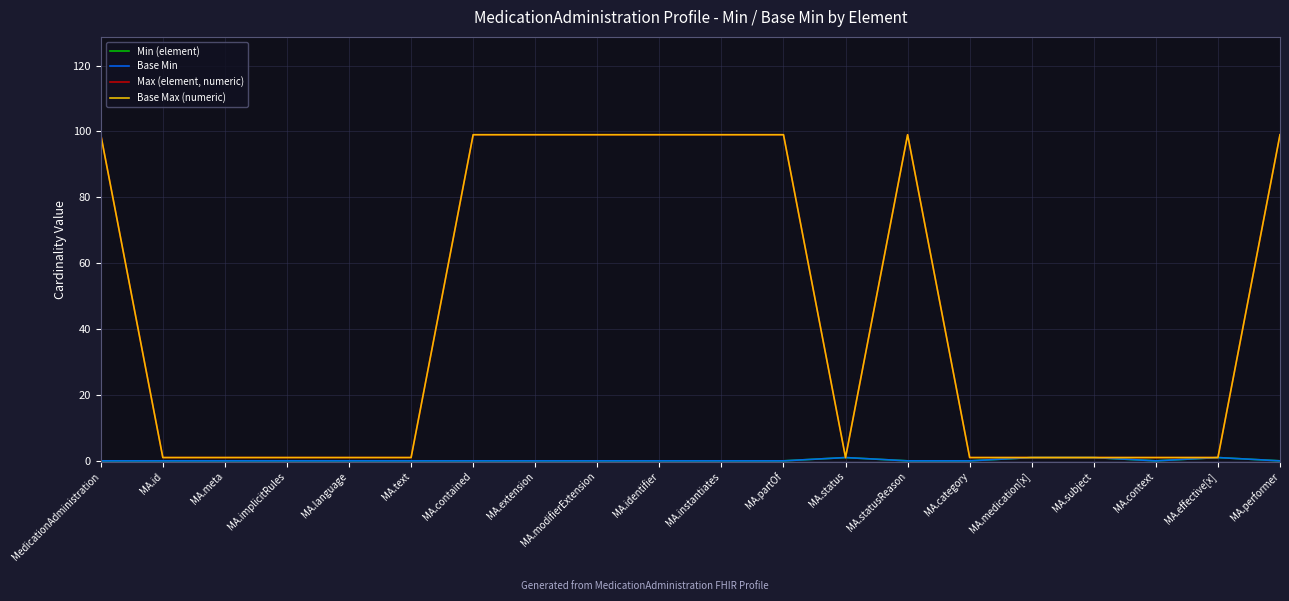

How many lines are shown in the chart?

4